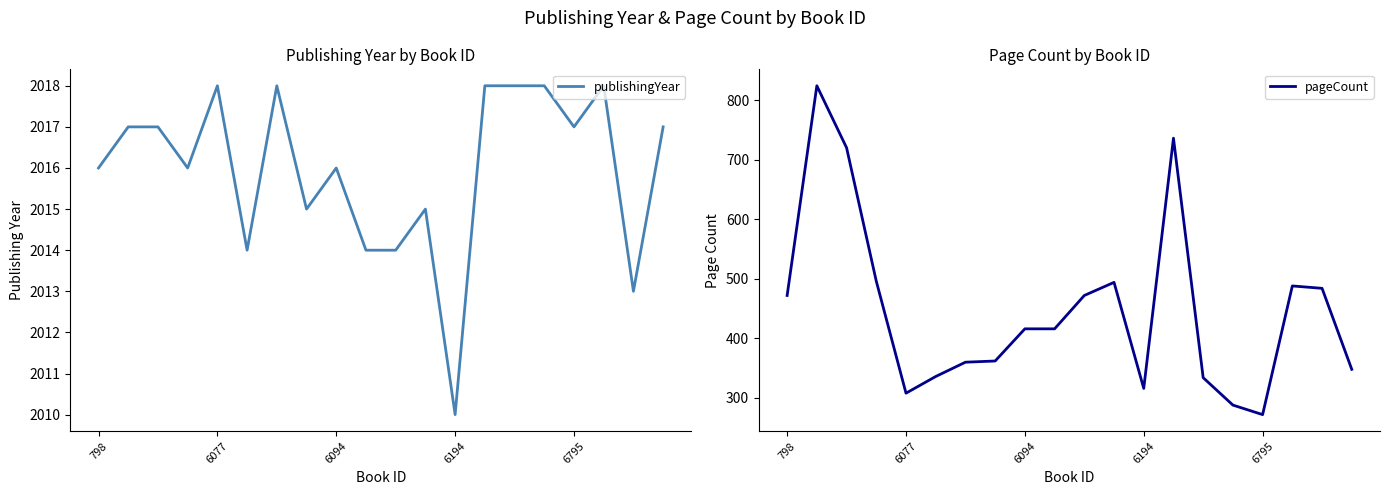

At which label does publishingYear reach its minimum?

6194